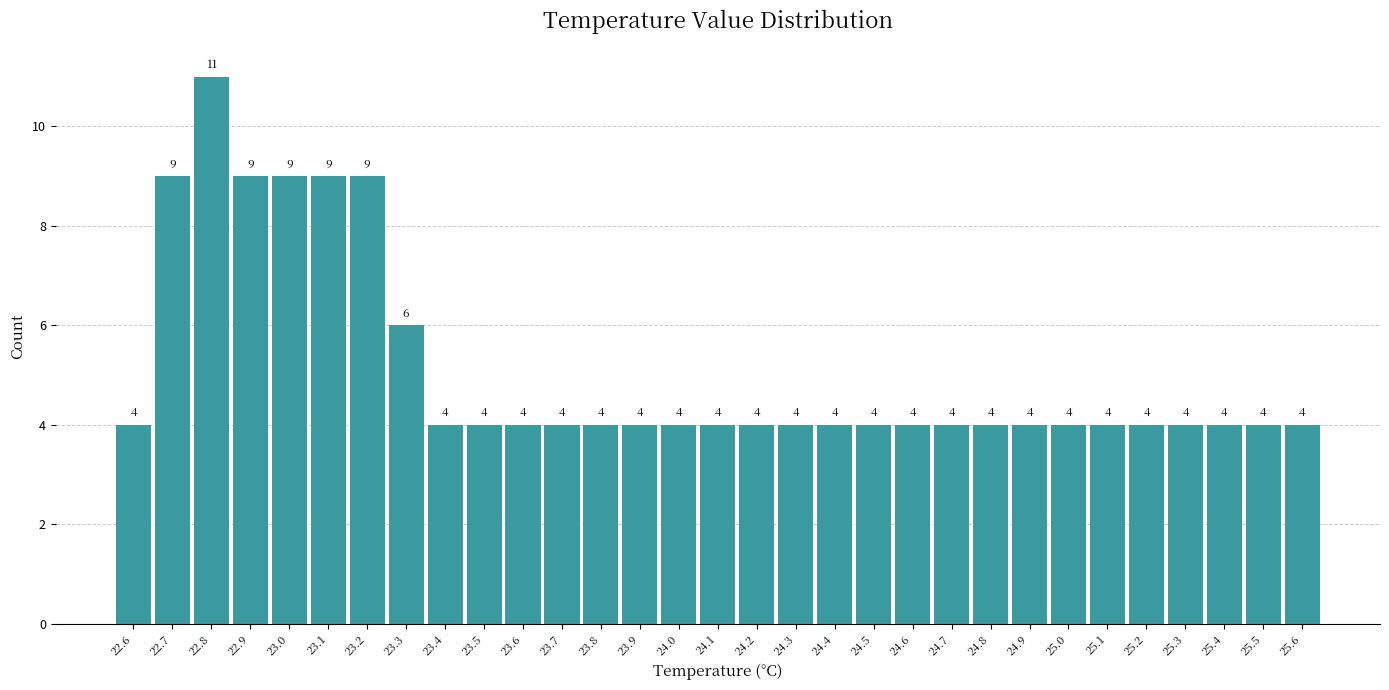

Reading right to left, transcribe all the data shown in this chart.

25.6=4	25.5=4	25.4=4	25.3=4	25.2=4	25.1=4	25.0=4	24.9=4	24.8=4	24.7=4	24.6=4	24.5=4	24.4=4	24.3=4	24.2=4	24.1=4	24.0=4	23.9=4	23.8=4	23.7=4	23.6=4	23.5=4	23.4=4	23.3=6	23.2=9	23.1=9	23.0=9	22.9=9	22.8=11	22.7=9	22.6=4